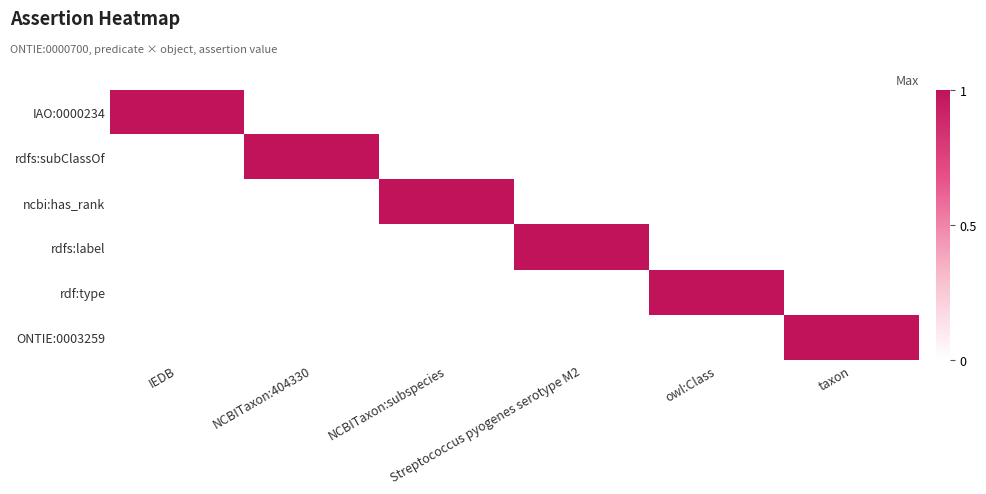

Which category has the lowest value across all series?

NCBITaxon:404330